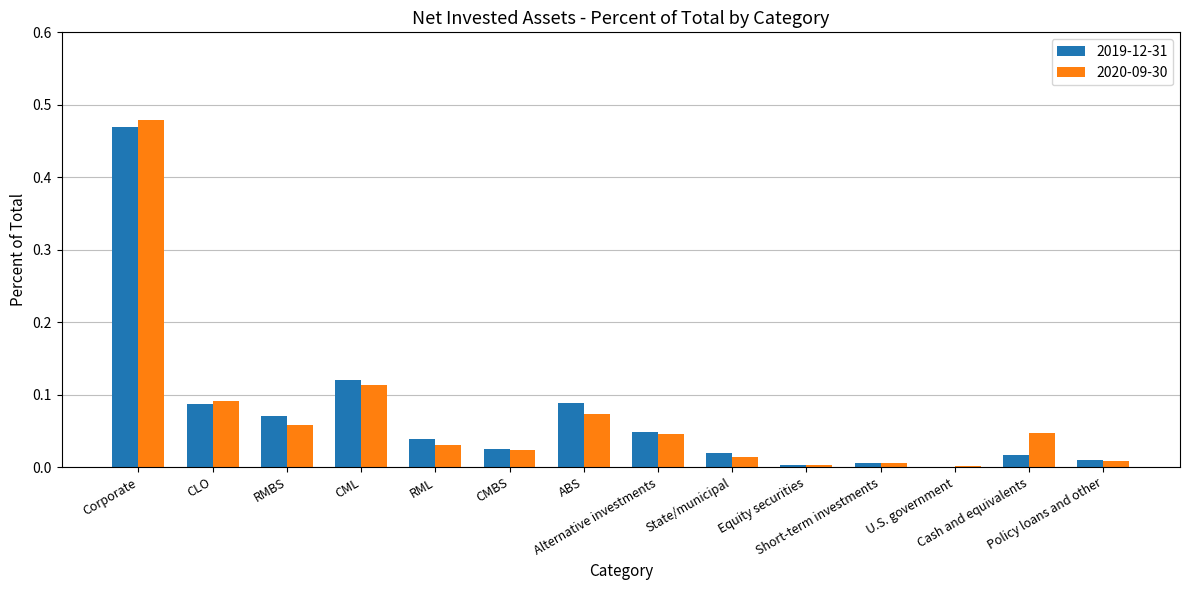

What is the sum of all 2019-12-31 values?

1.0